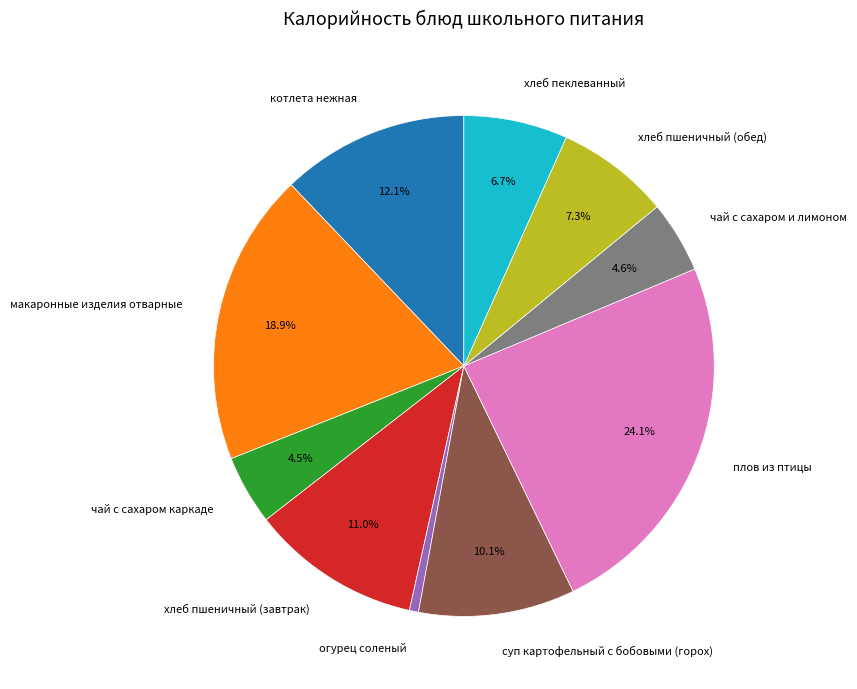

Which category has the smallest portion of the pie?

огурец соленый